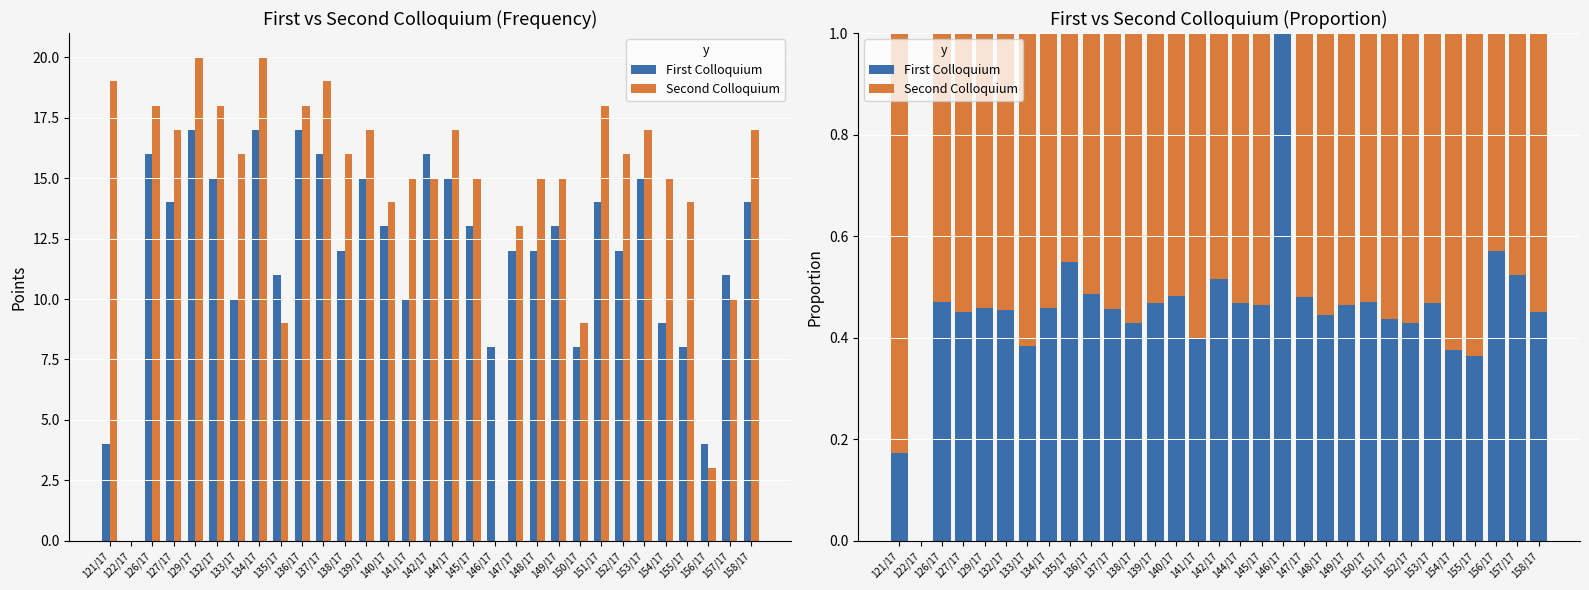

The value of First Colloquium at 126/17 is 0.5. True or false?

True